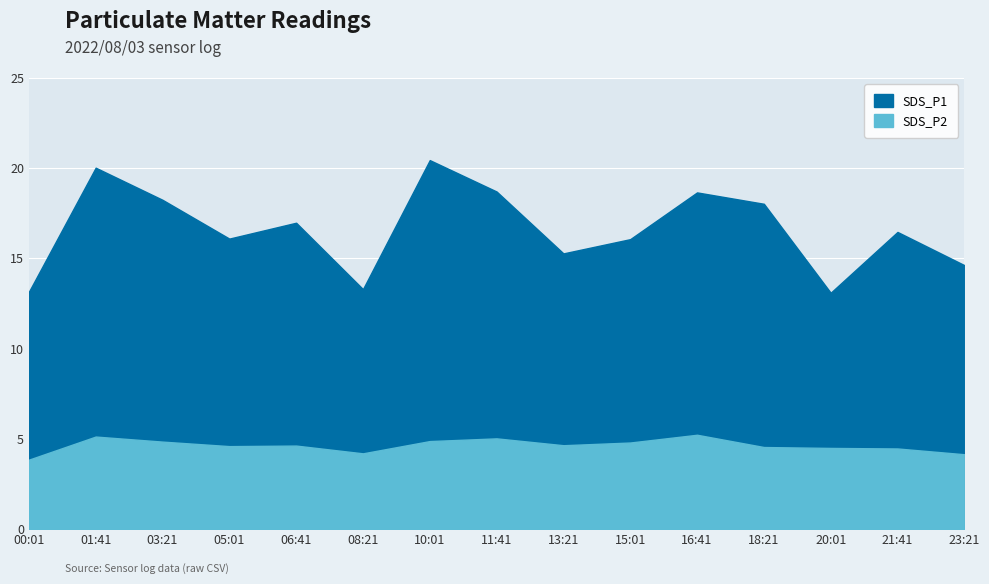

What value does the SDS_P2 series have at 08:21?

4.2